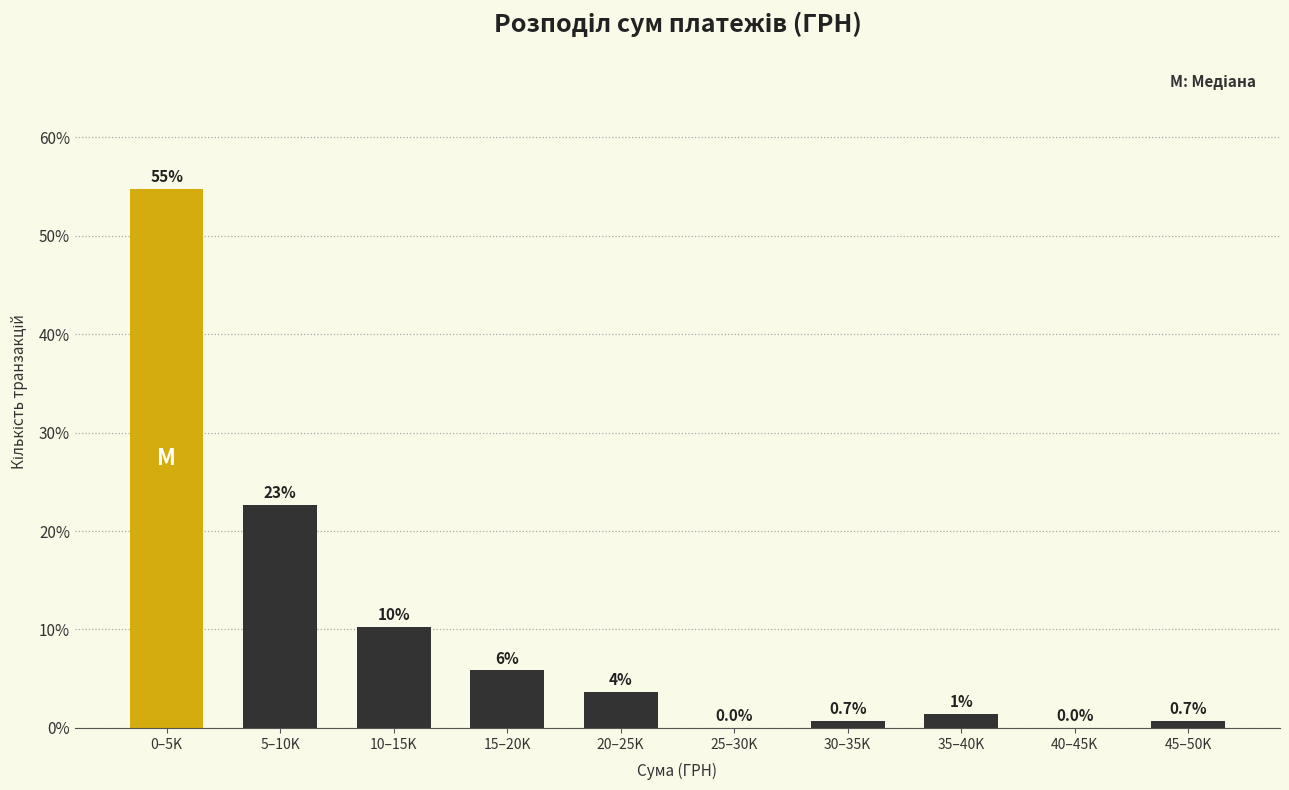

The value at 5–10K is 30.2. True or false?

False